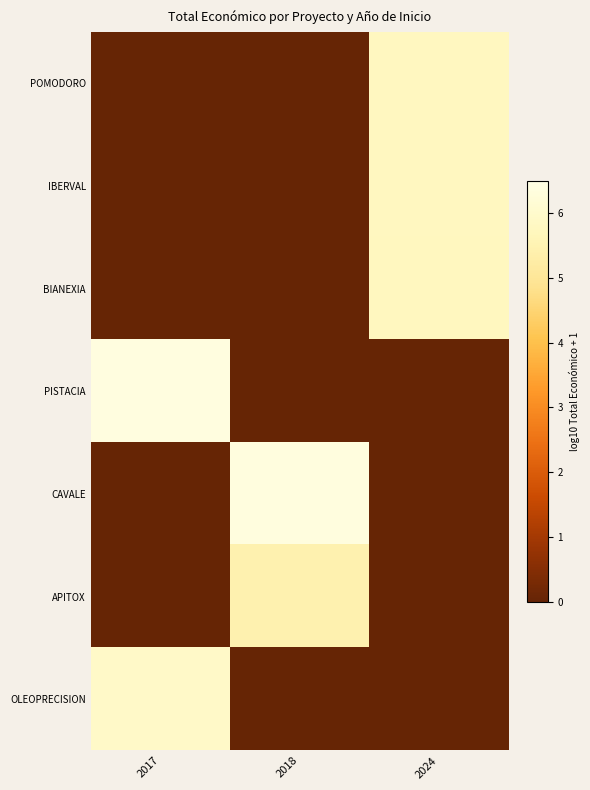

Reading left to right, what are all the values shown in this chart?

POMODORO: 2017=0.0	2018=0.0	2024=5.8
IBERVAL: 2017=0.0	2018=0.0	2024=5.8
BIANEXIA: 2017=0.0	2018=0.0	2024=5.7
PISTACIA: 2017=6.4	2018=0.0	2024=0.0
CAVALE: 2017=0.0	2018=6.4	2024=0.0
APITOX: 2017=0.0	2018=5.4	2024=0.0
OLEOPRECISION: 2017=5.9	2018=0.0	2024=0.0